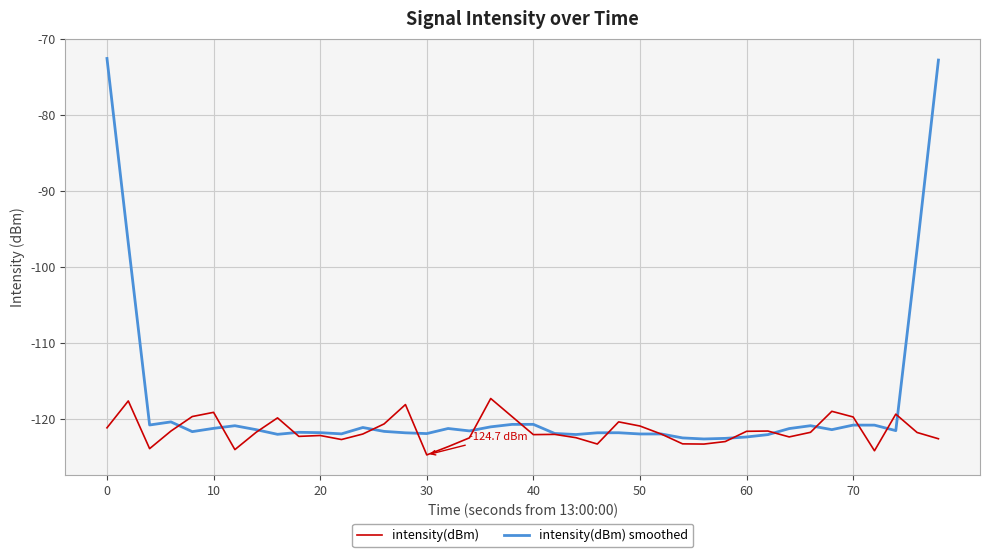

What is the sum of all intensity(dBm) values?

-4861.6